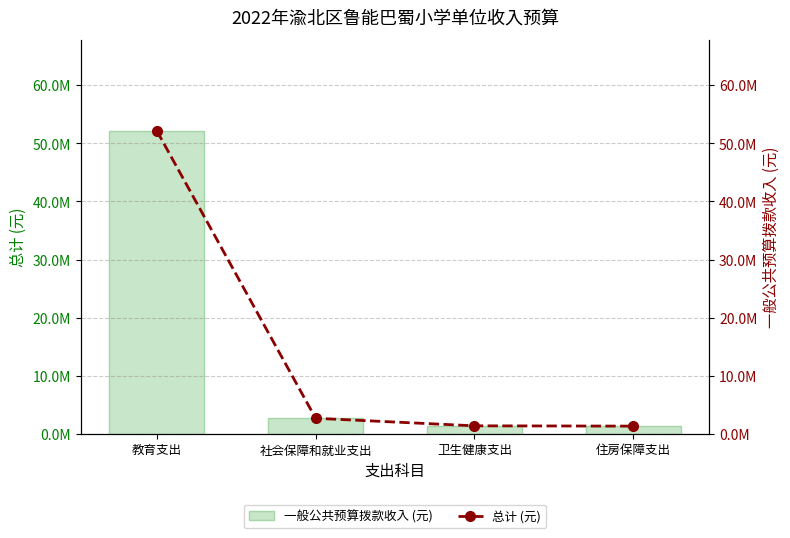

The value of 一般公共预算拨款收入 (元) at 住房保障支出 is 1350072.0. True or false?

True